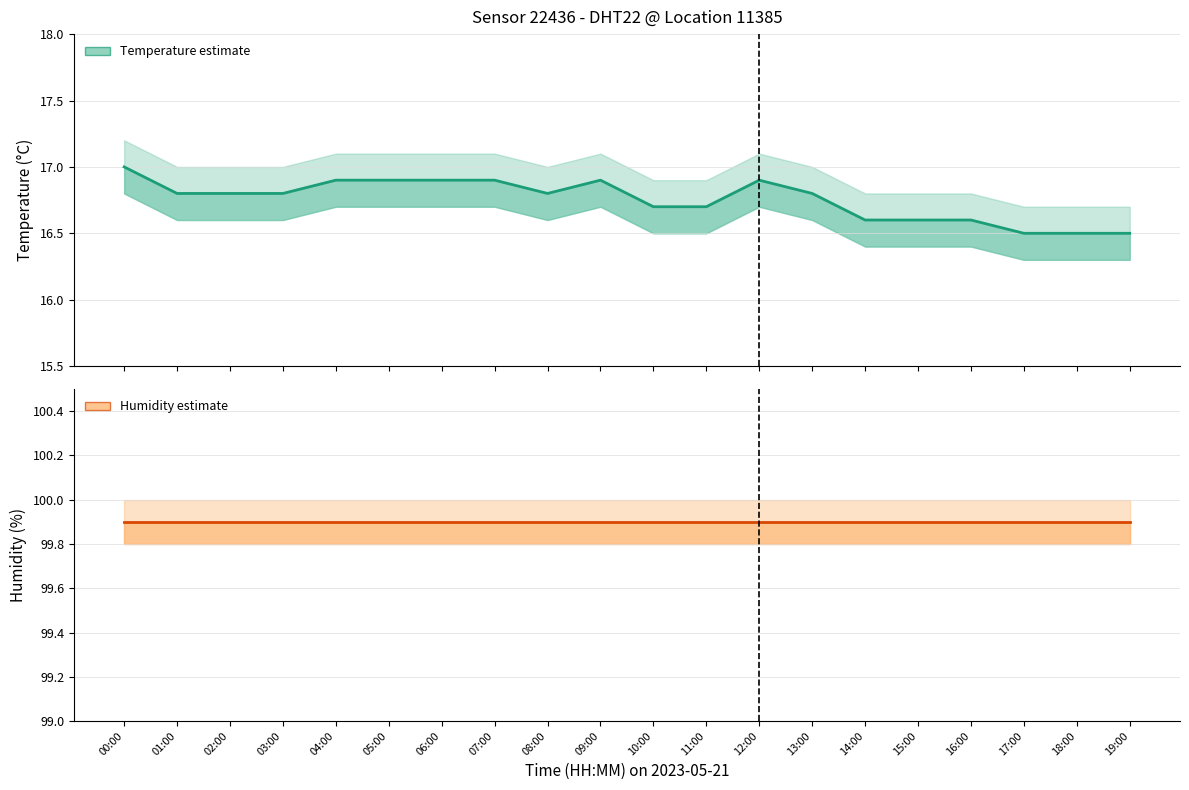

Which has a higher value, 07:00 or 14:00?

07:00